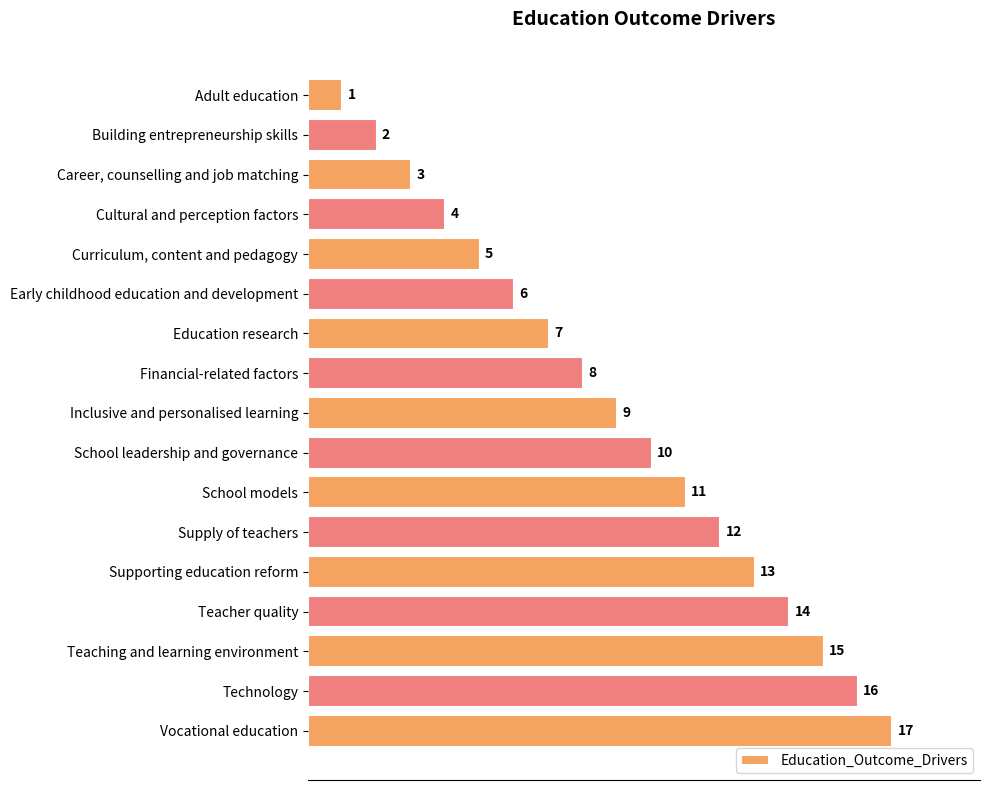

What is the label of the 9th bar from the top?

Inclusive and personalised learning